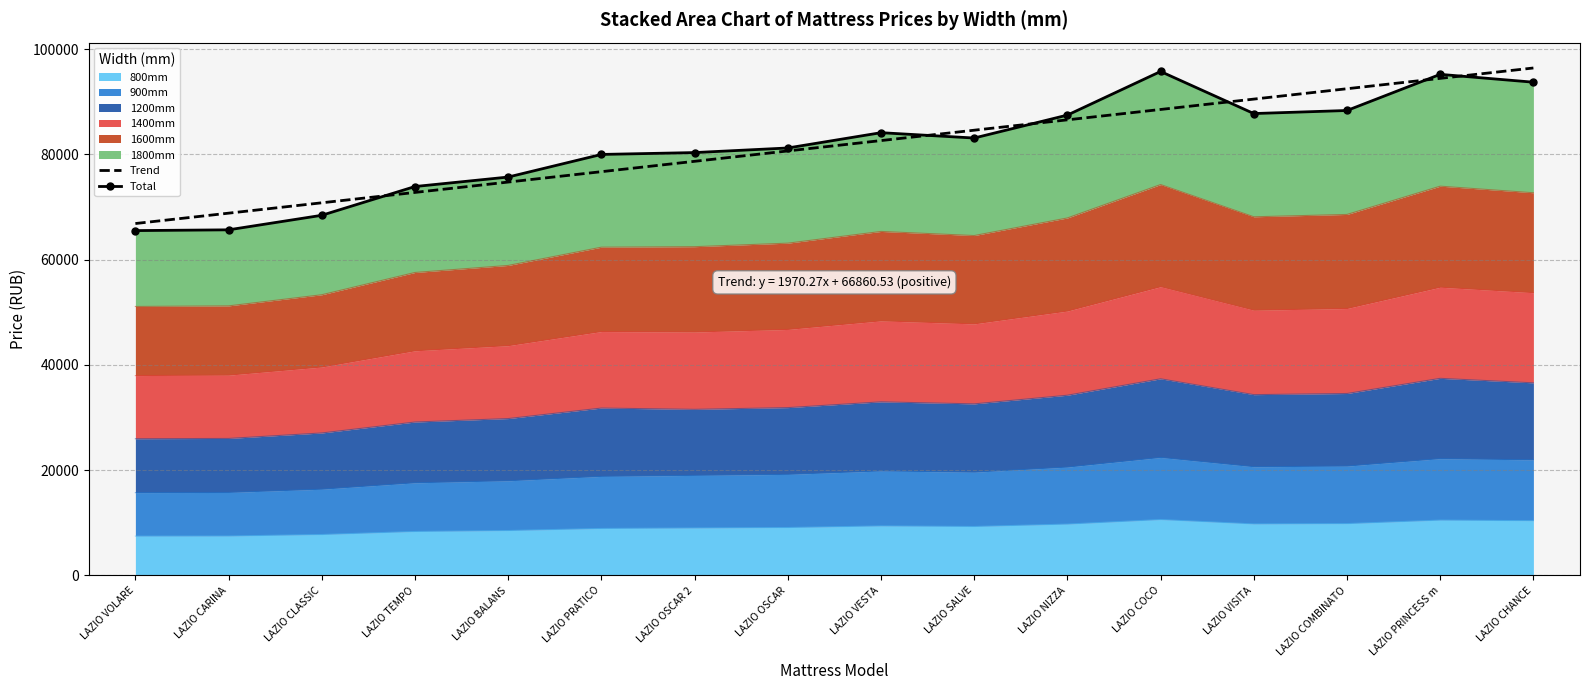

Which series has the largest range (max minus min)?

Total